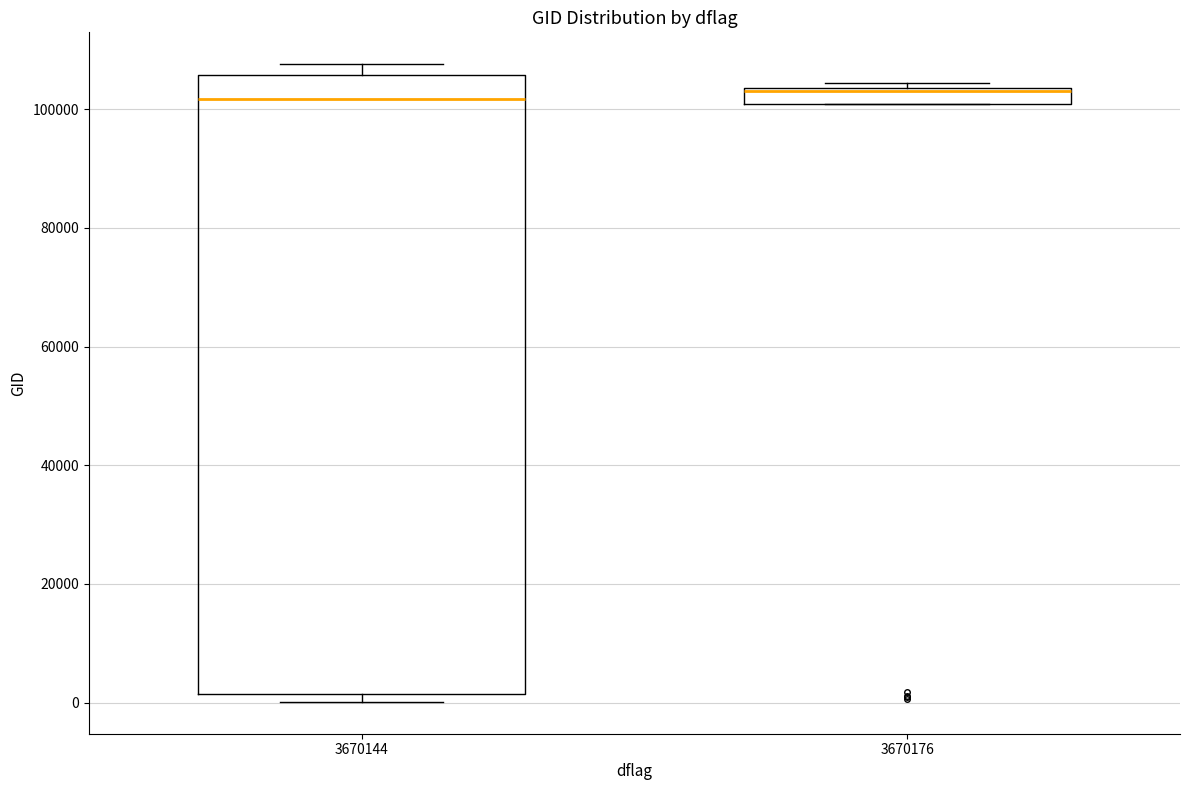

Comparing the boxes themselves (not the whiskers), which one is the tallest?

3670144